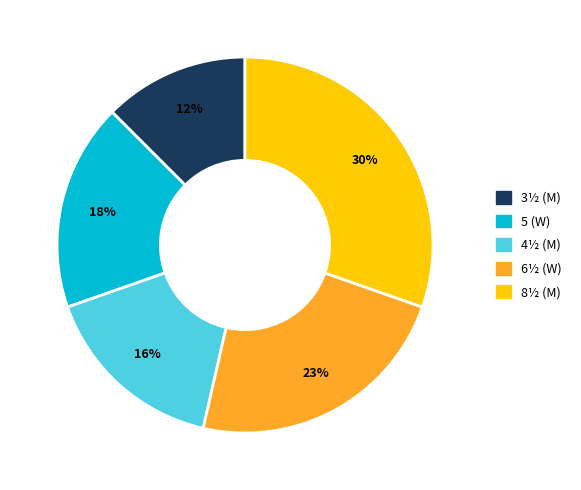

What is the smallest slice in the pie chart?

3½ (M)